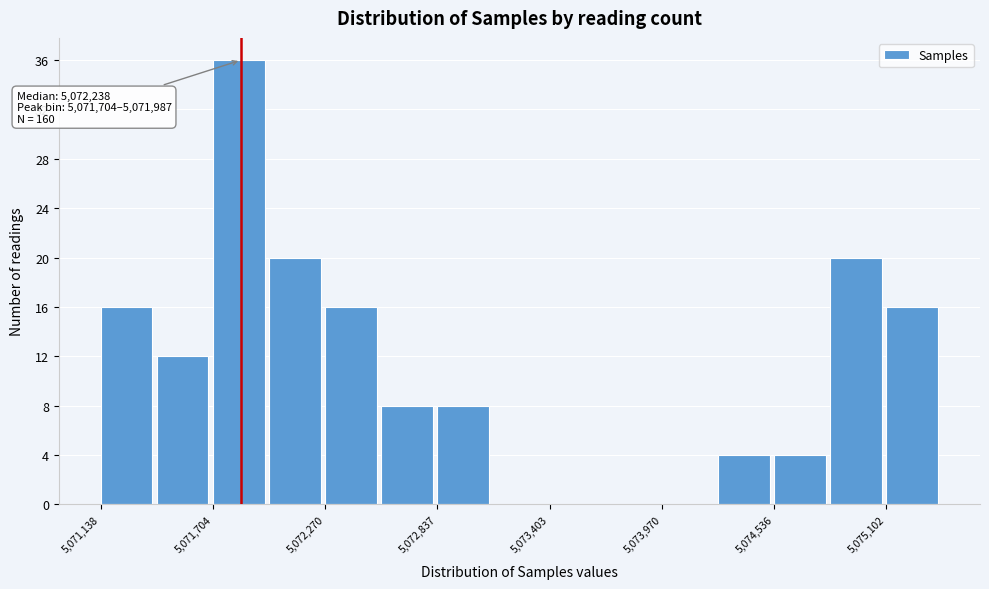

Around what value on the x-axis is the tallest bar? Give the approximate position of its centre, as read against the axis.

5071800